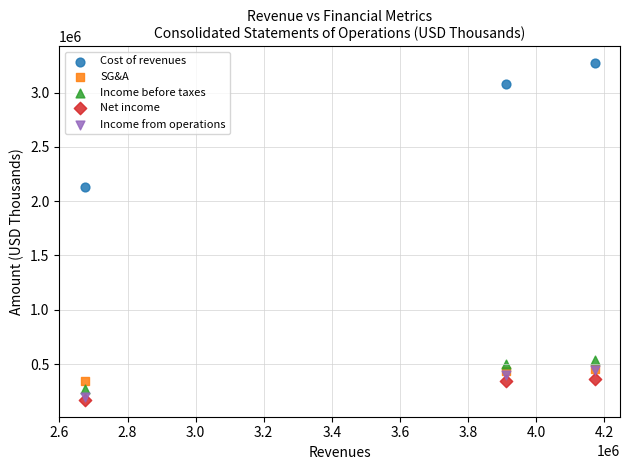

In the Cost of revenues series, what Y value is closest to 2701285?

3081837